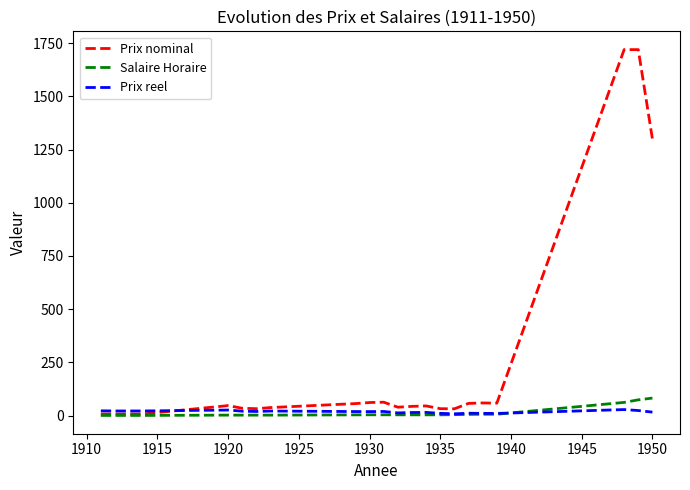

Which series has the largest total across all categories?

Prix nominal